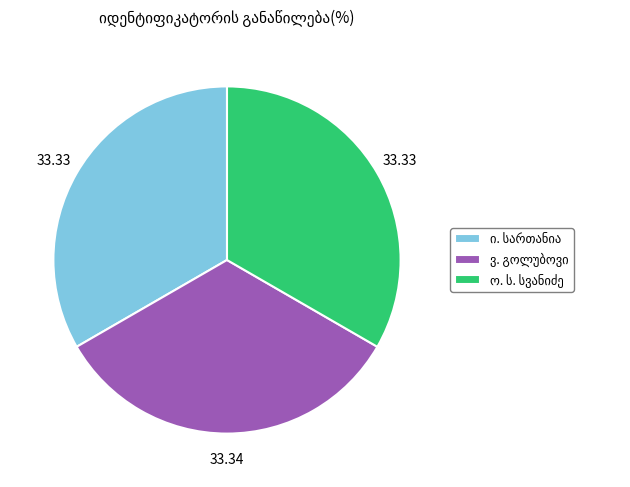

Does any single category account for the majority?

No